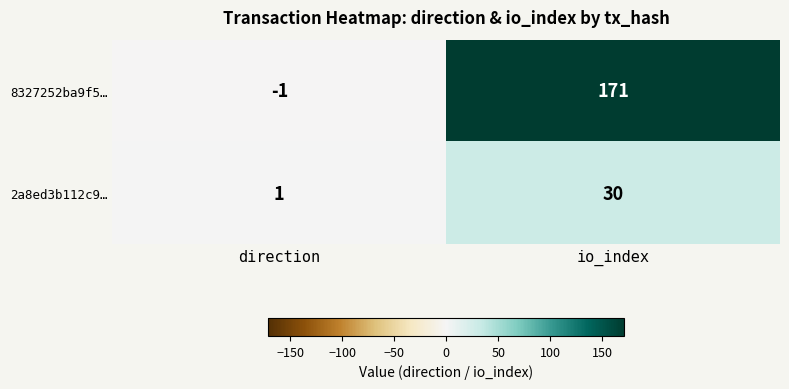

How many distinct data groups are displayed?

2